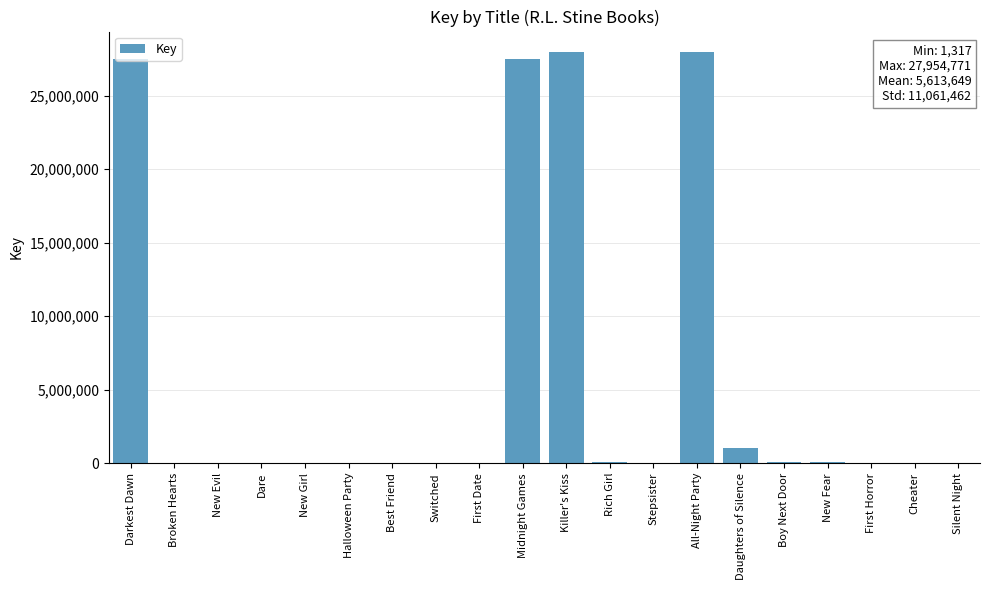

Where does the data first go above 5022?

Darkest Dawn